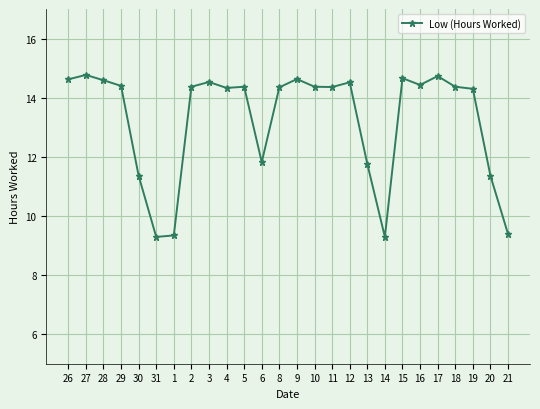

True or false: the data shows 14.4 at 10.

True